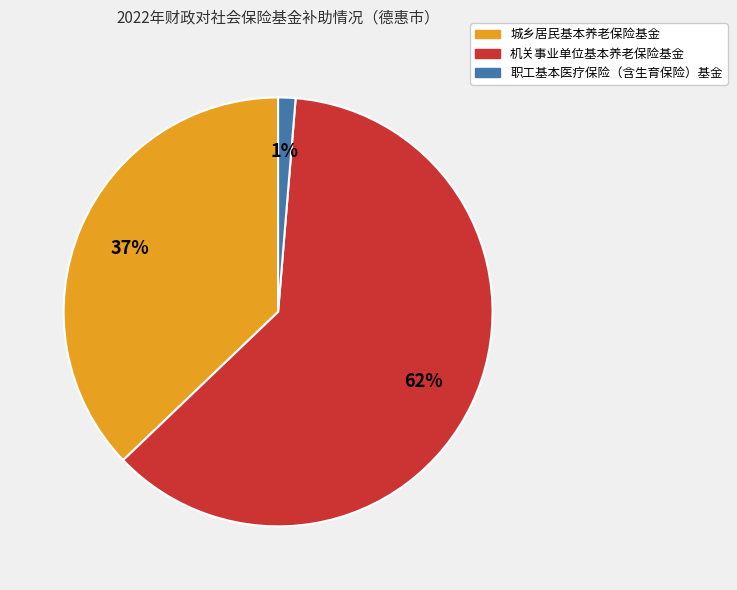

Is the sum of 机关事业单位基本养老保险基金 and 职工基本医疗保险（含生育保险）基金 greater than half?

Yes